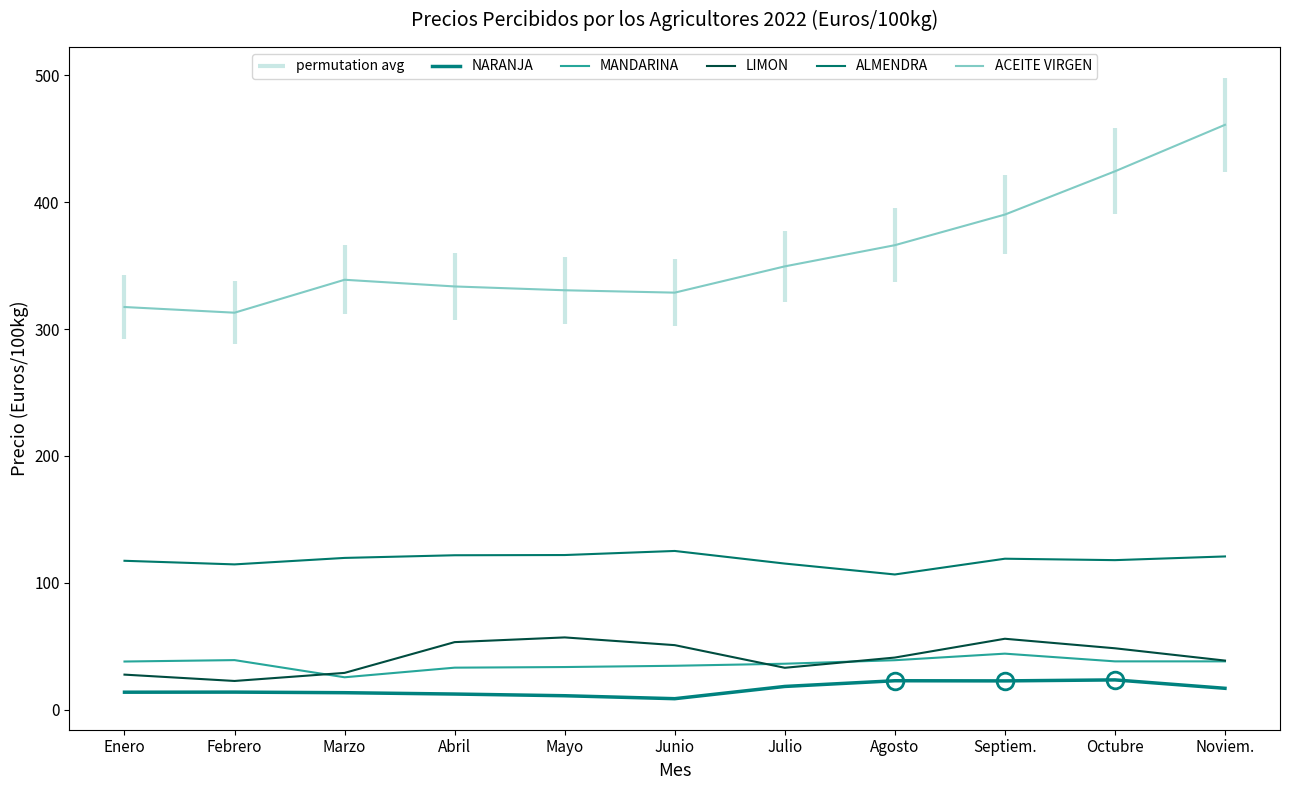

What is the sum of the ALMENDRA values at Febrero and Octubre?

232.5